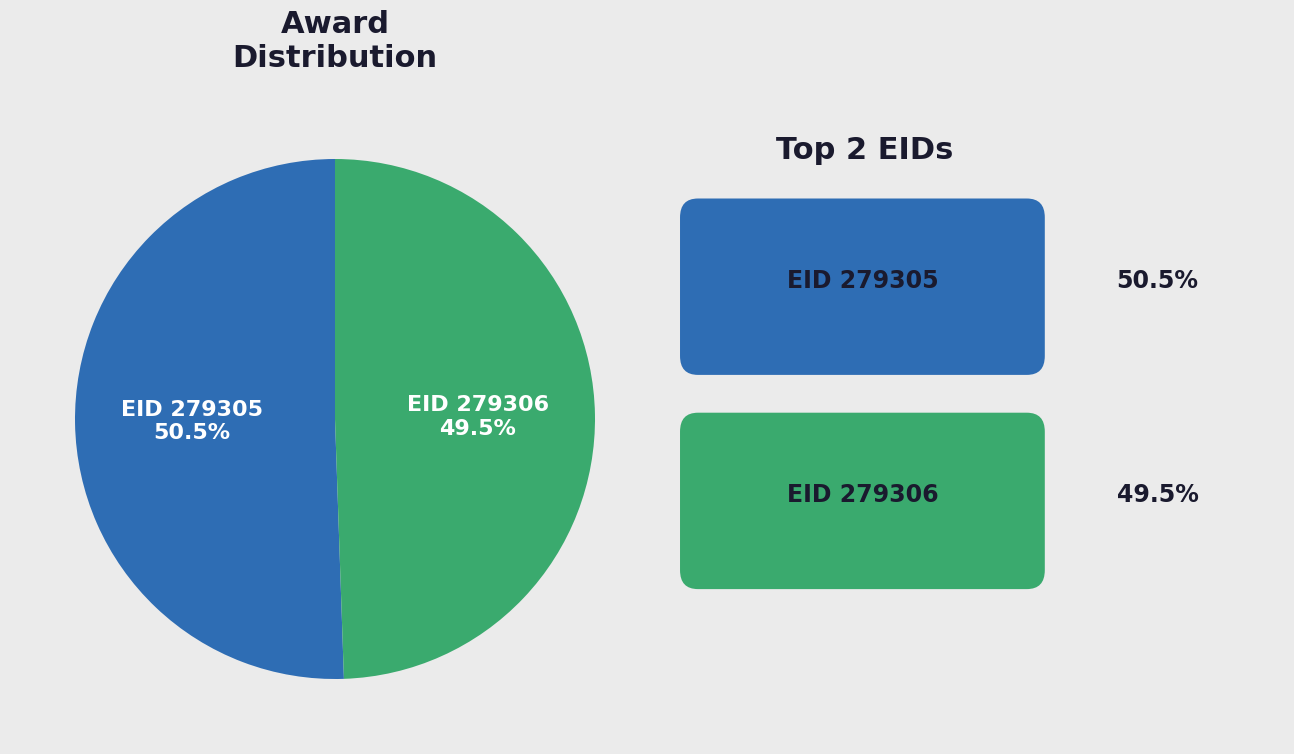

What is the ratio of the value at EID 279305 to the value at EID 279306?

1.0